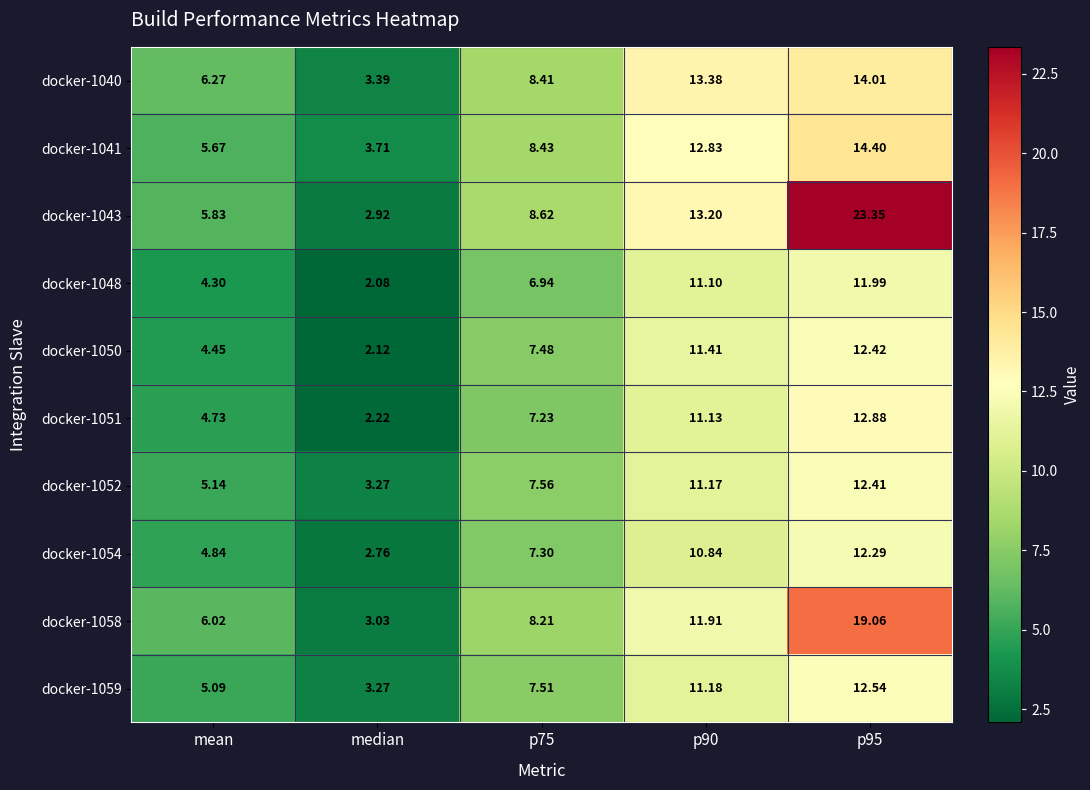

At which category does the chart reach its minimum across all series?

median